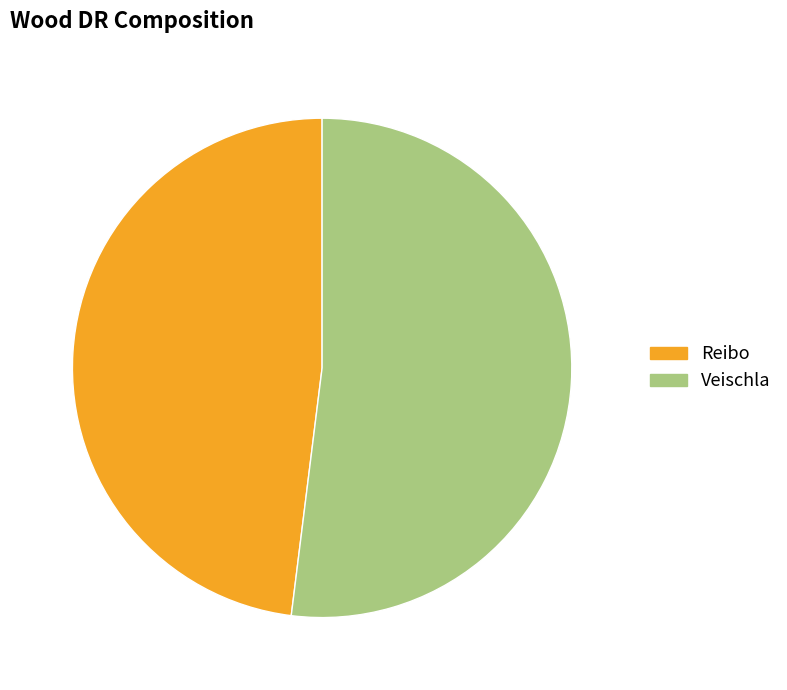

Which slice is the smallest?

Reibo